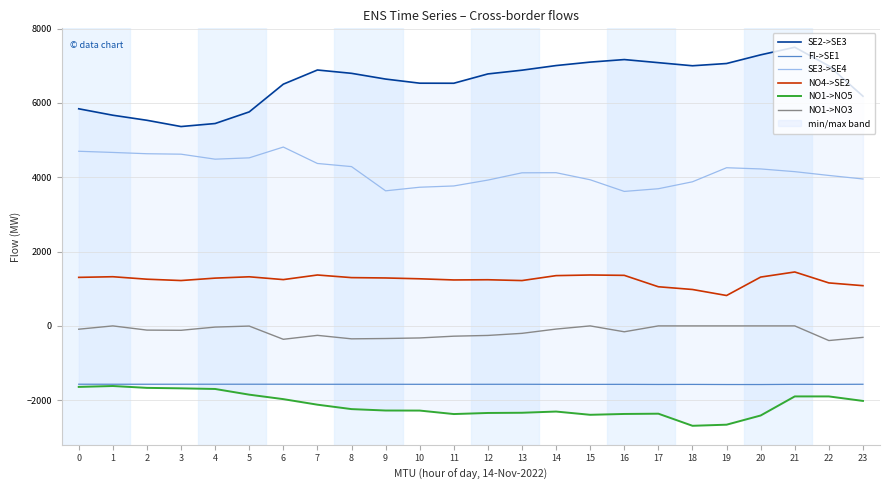

How many lines are shown in the chart?

6